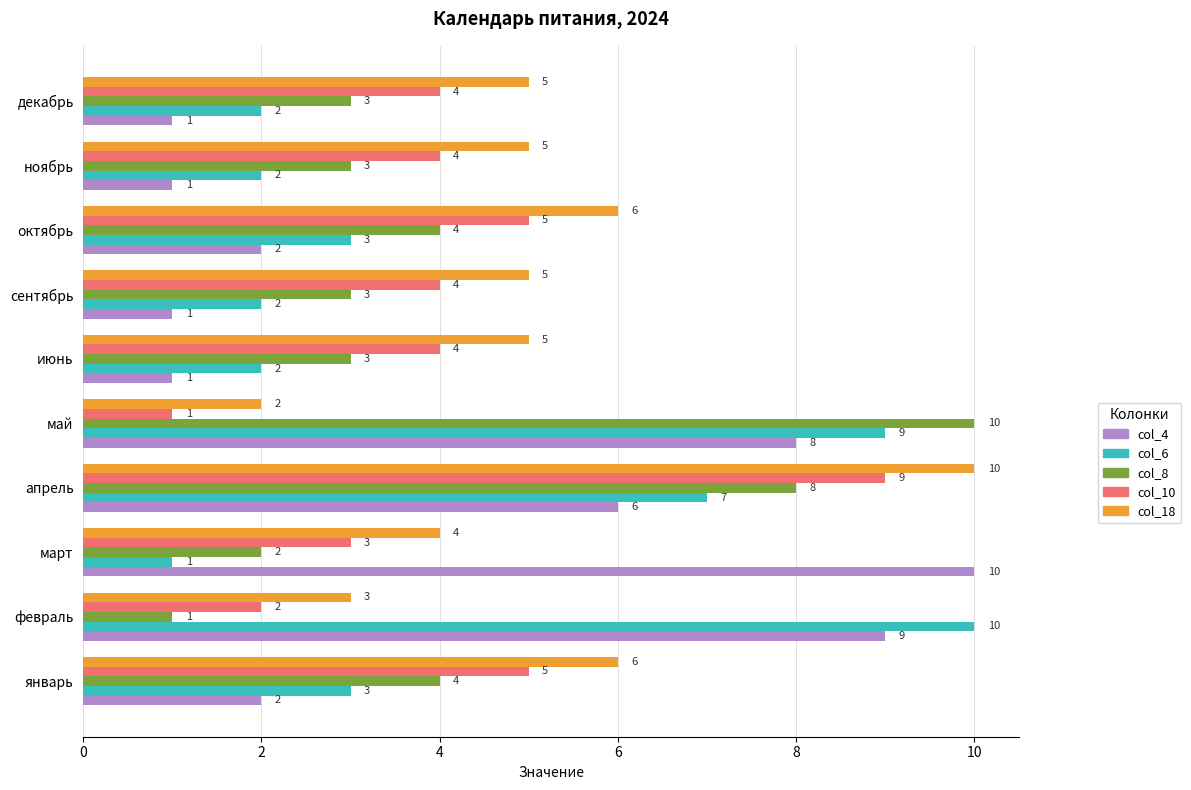

What is the greatest value displayed?

10